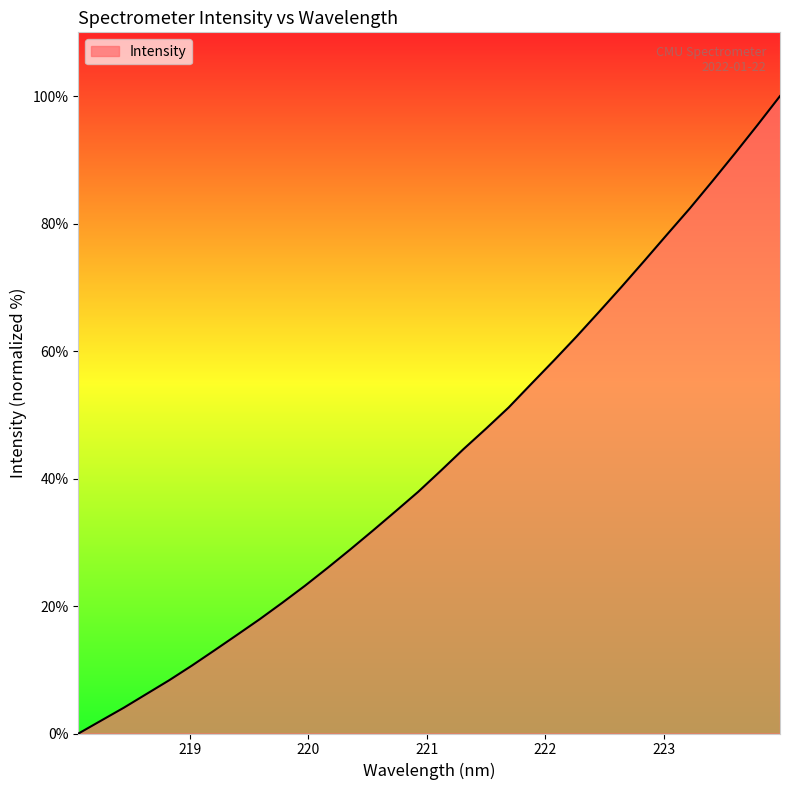

What is the difference between the maximum and minimum values?

100.0